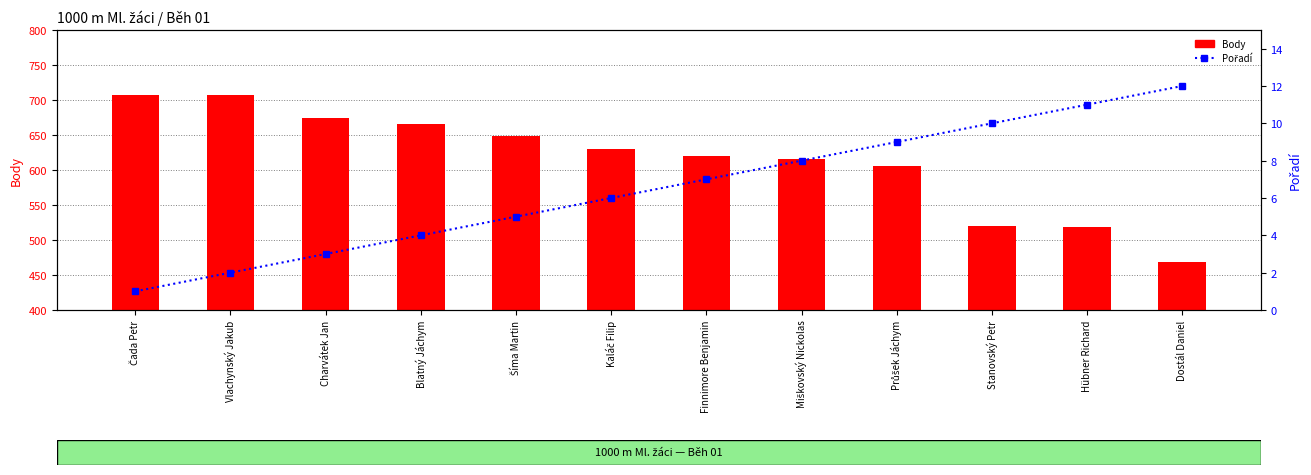

Which series has the widest spread of values?

Body